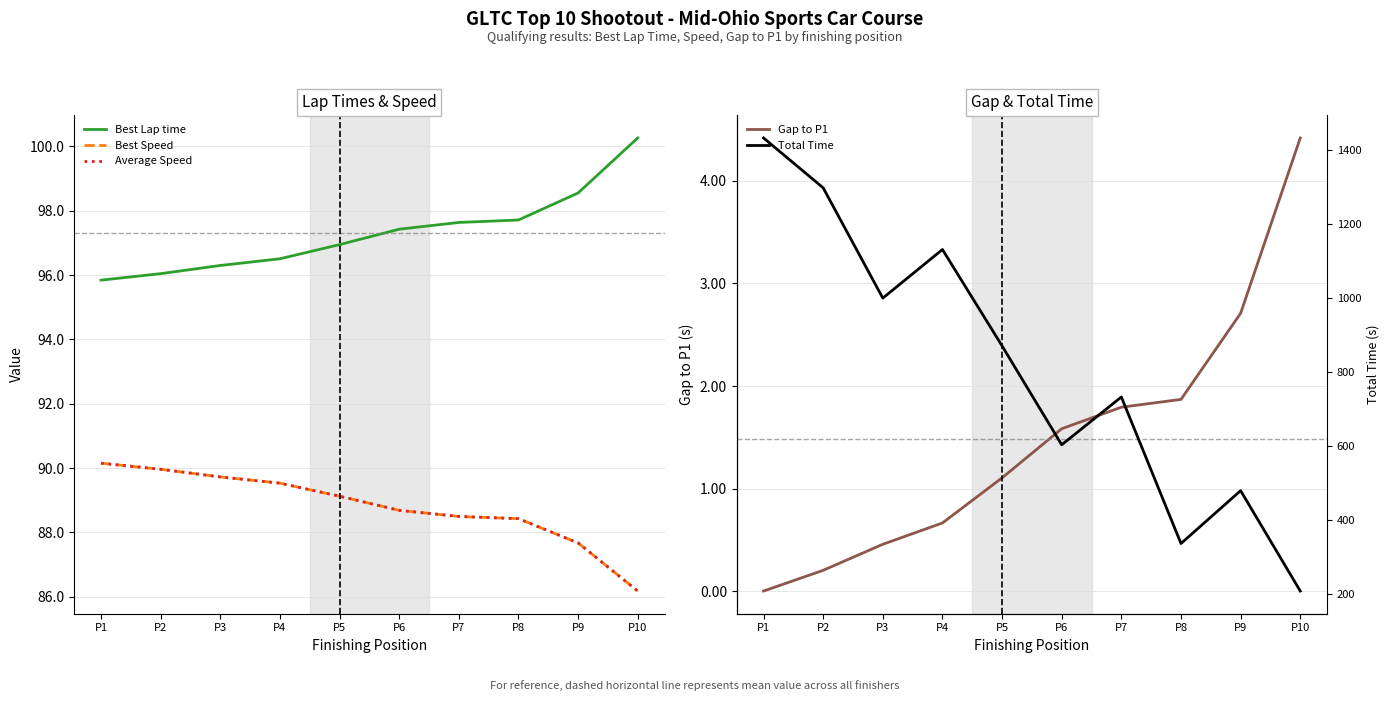

What value does the Gap to P1 series have at P10?

4.4